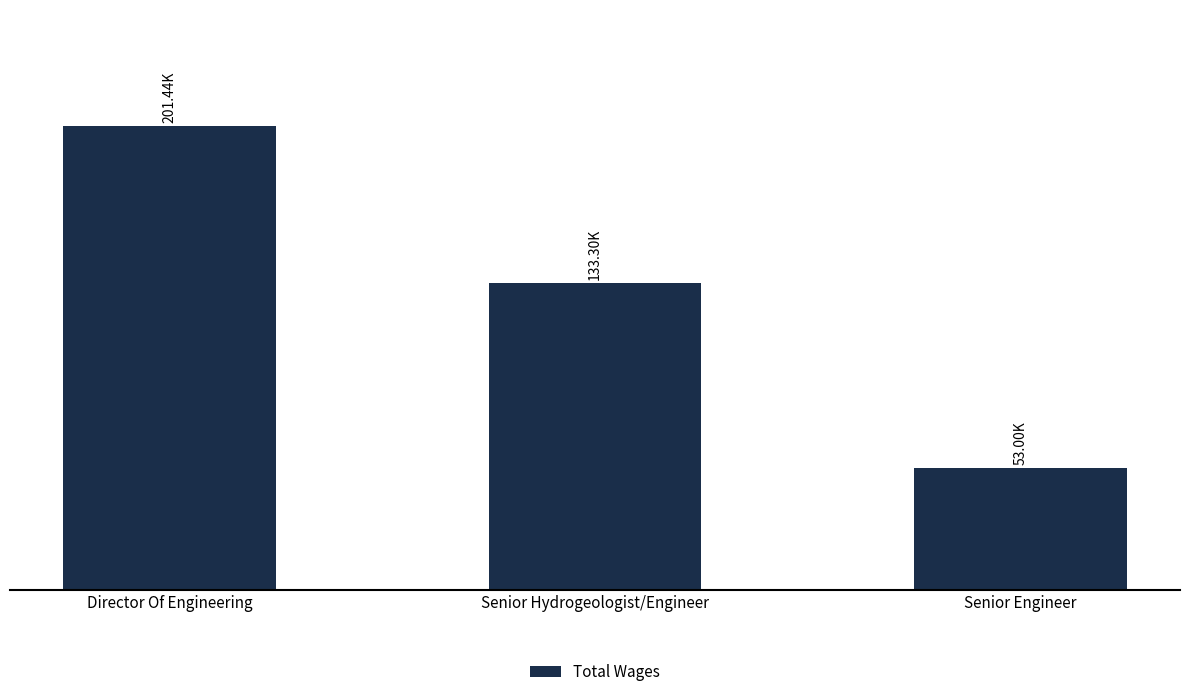

Where does the data first go above 133304?

Director Of Engineering